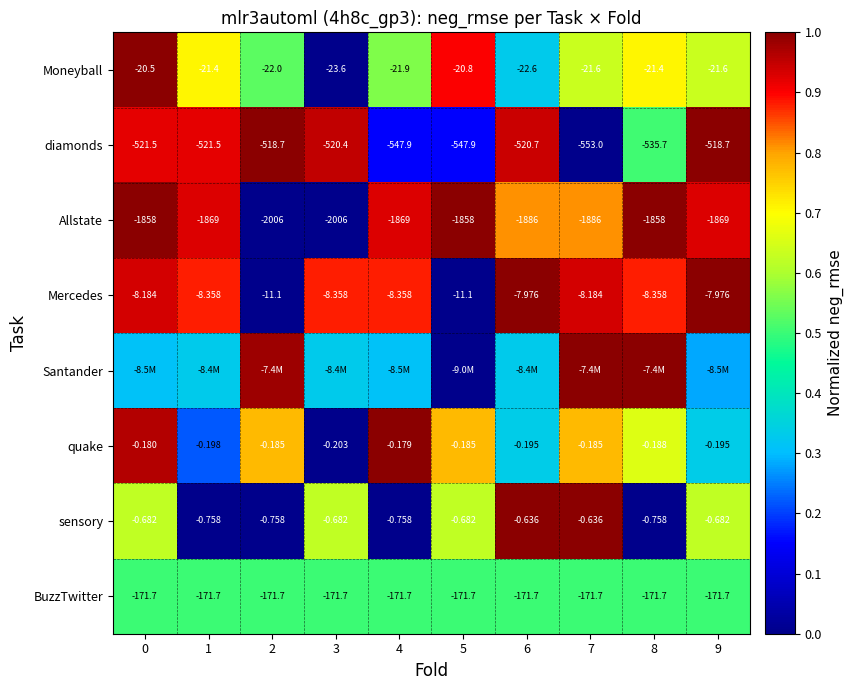

Is the value of sensory at 8 greater than the value of BuzzTwitter at 3?

Yes